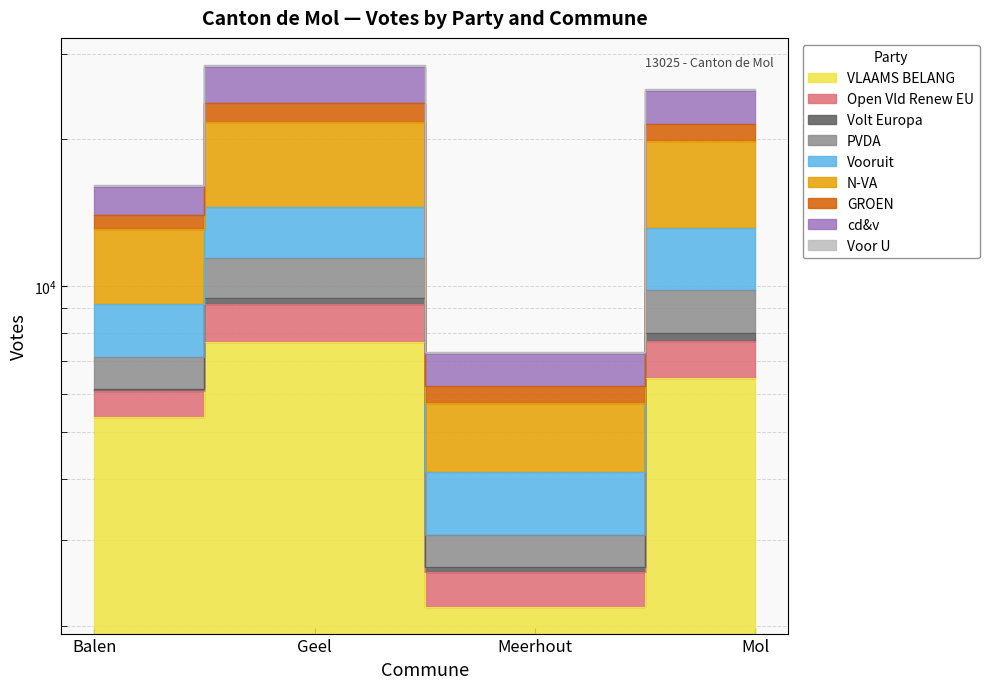

Which label corresponds to the largest value in the chart?

Geel